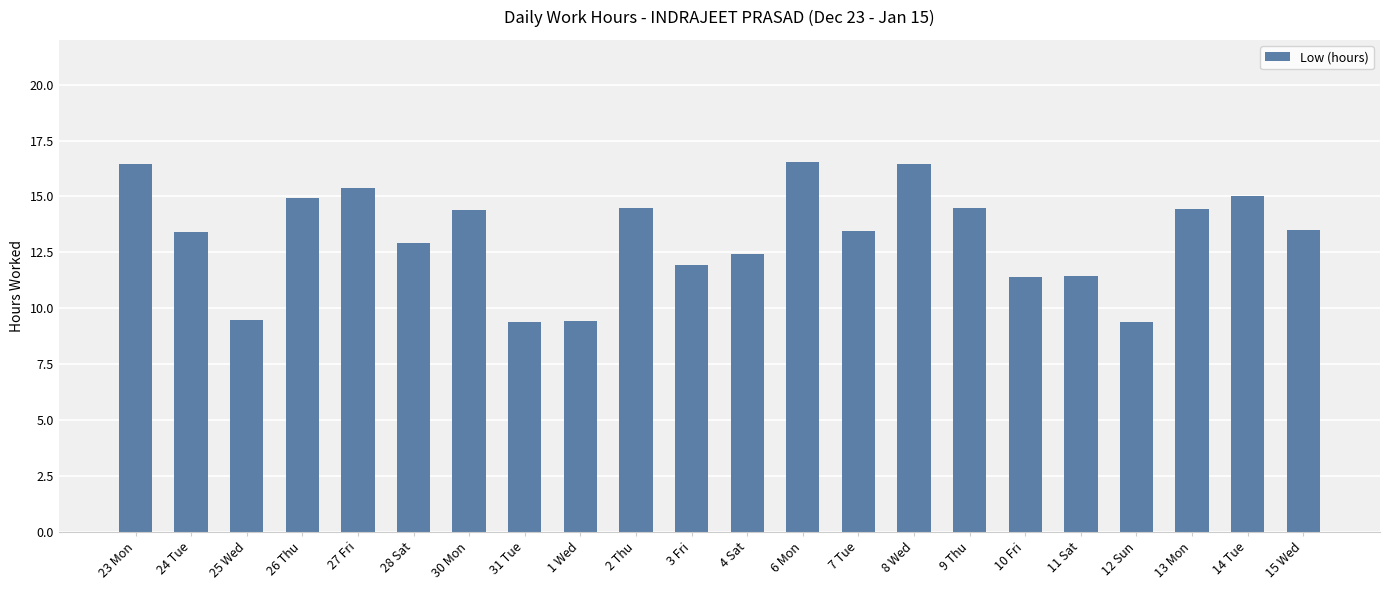

What is the sum of the values at 25 Wed and 1 Wed?

18.9